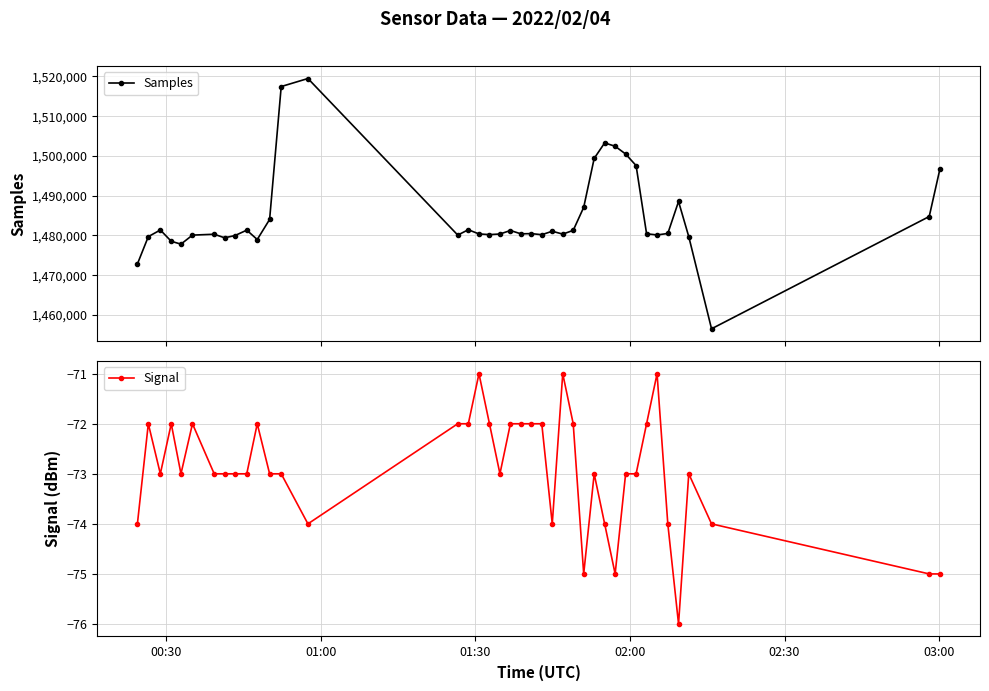

What is the maximum value for Samples?

1519475